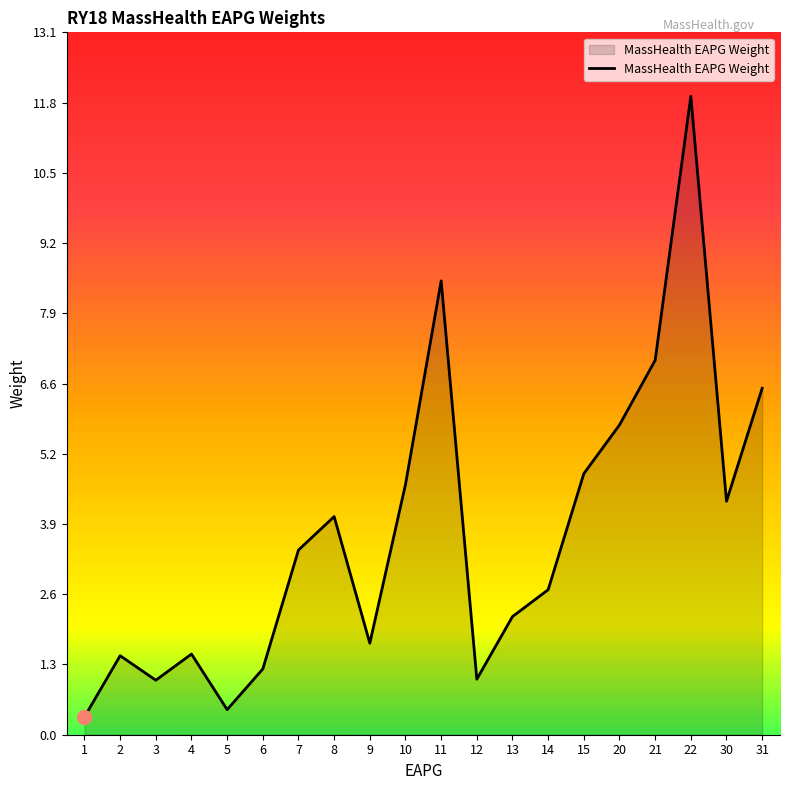

What is the approximate value at 5?

0.5